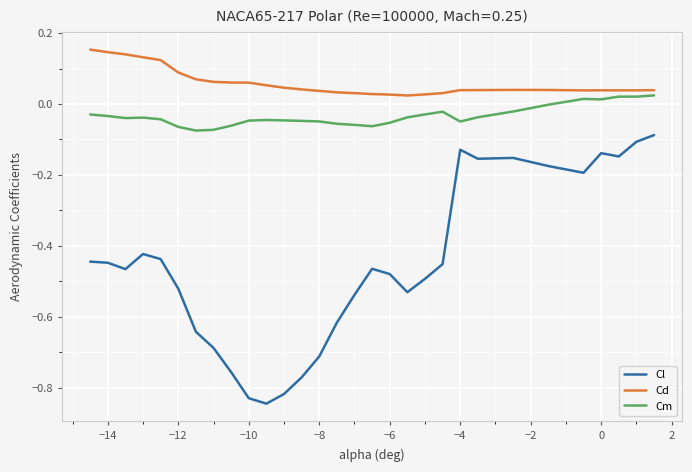

Which series has the largest total across all categories?

Cd